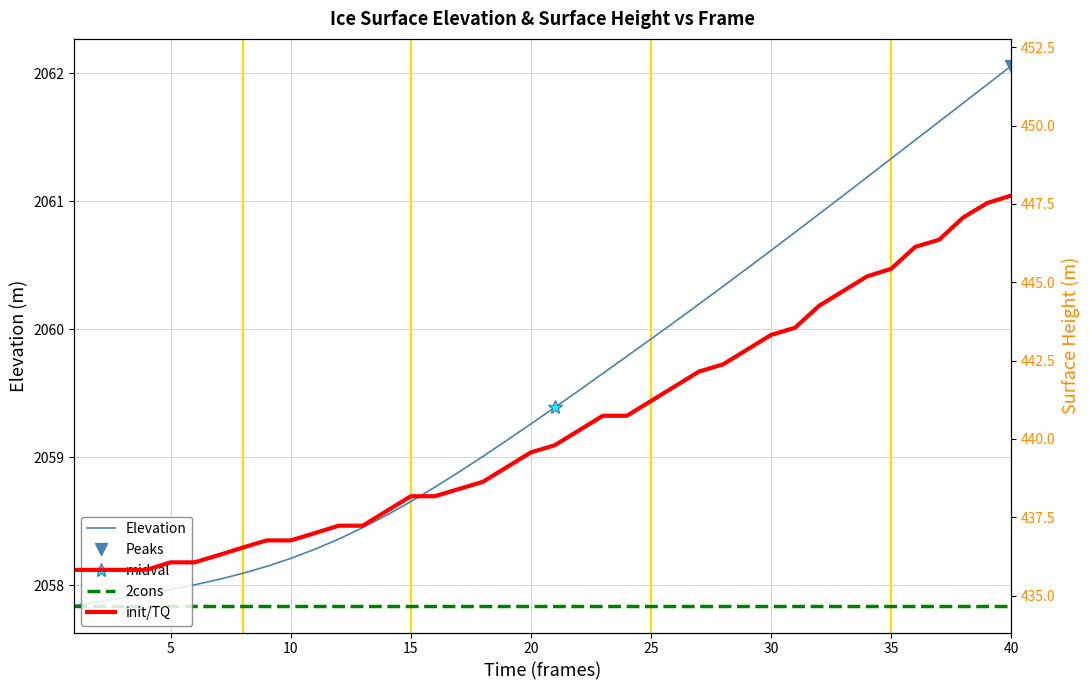

At how many categories does at least one series exceed 1529?

40